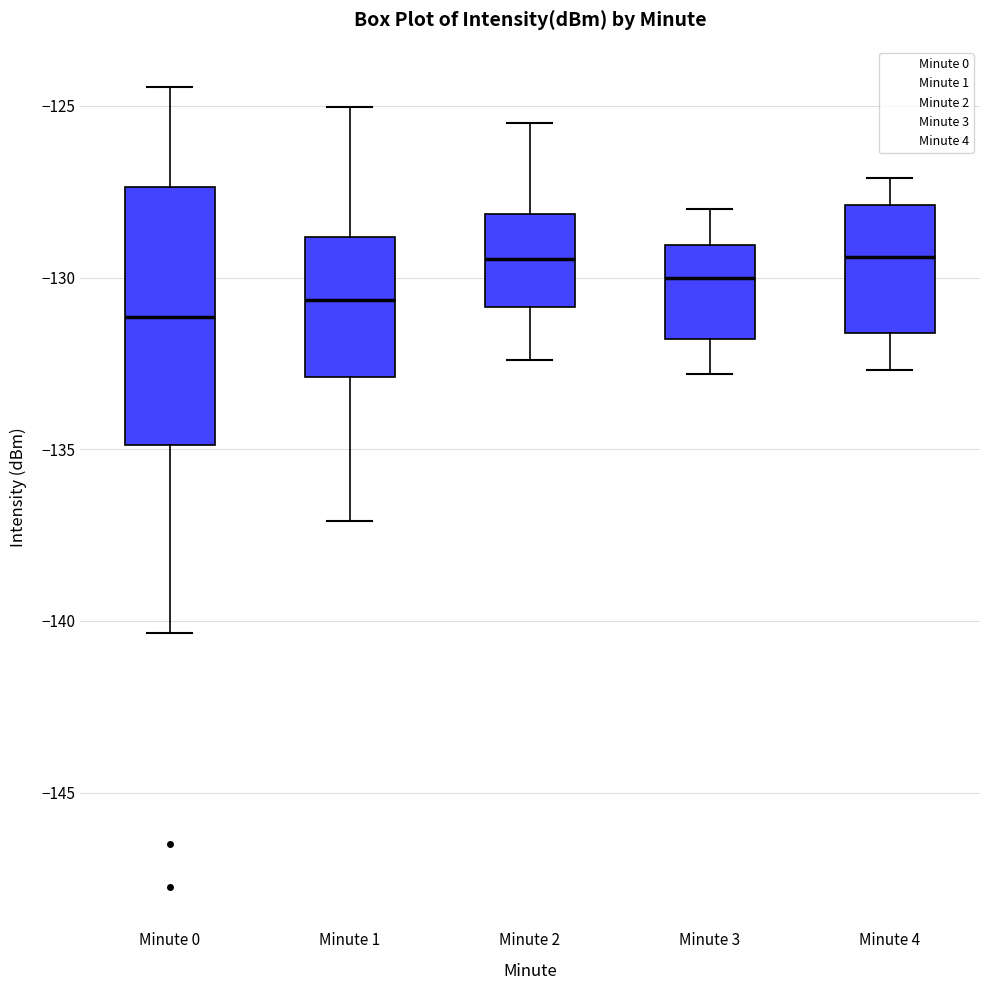

Which box is the tallest, from its lower edge to its upper edge?

Minute 0